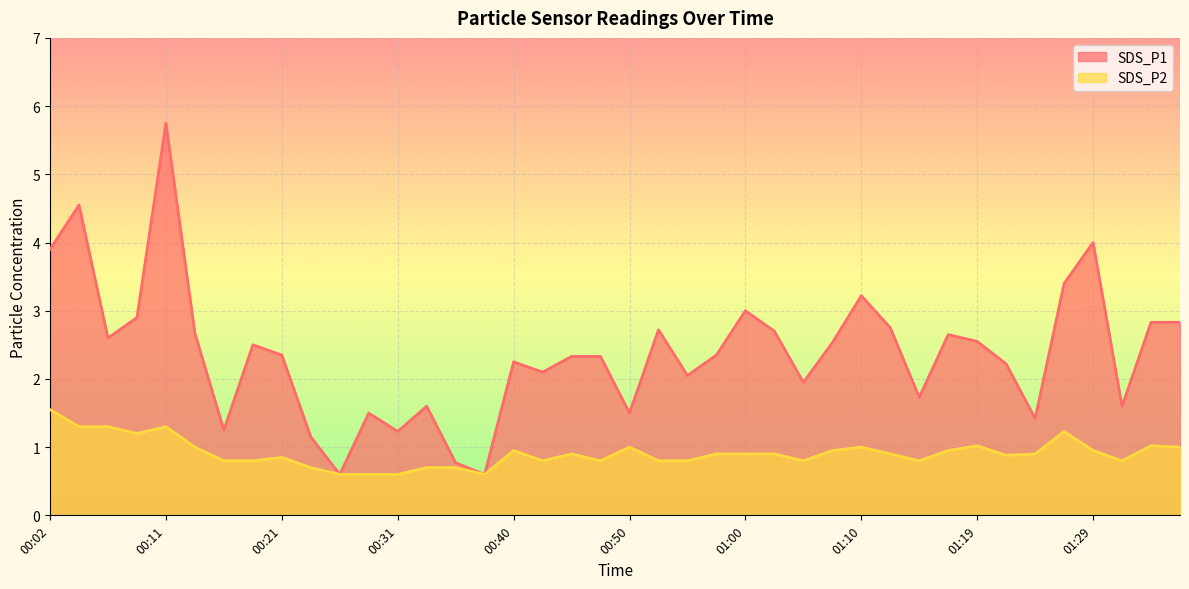

What is the value of the SDS_P2 point at the 5th from the left?

1.3